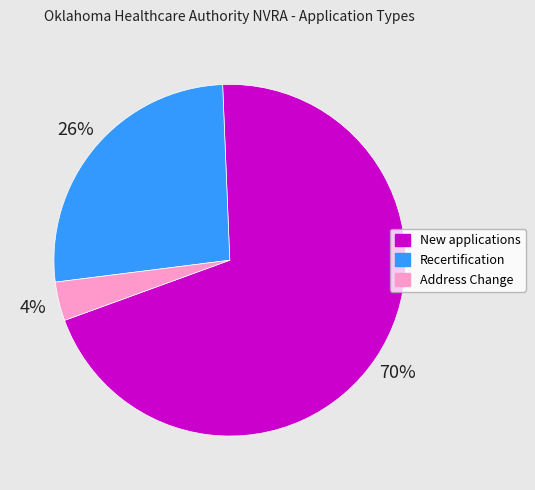

What percentage is the Recertification slice, to the nearest percent?

26%